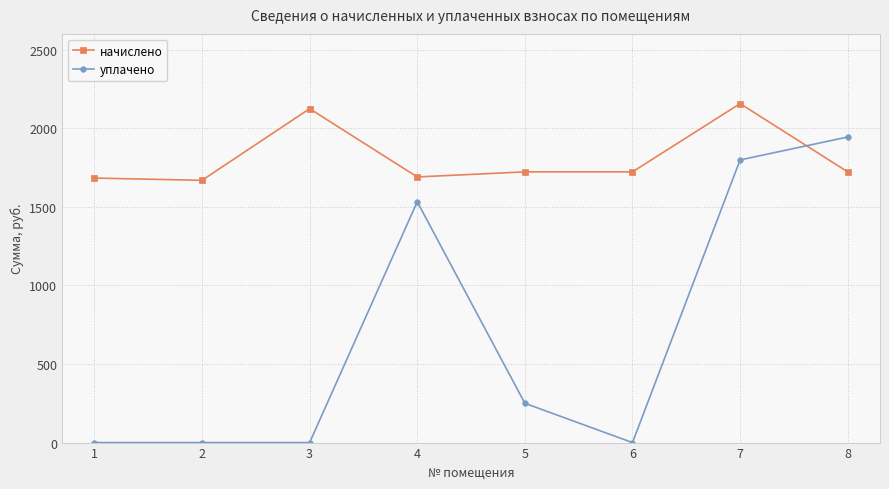

What are all the series names shown in the legend?

начислено, уплачено